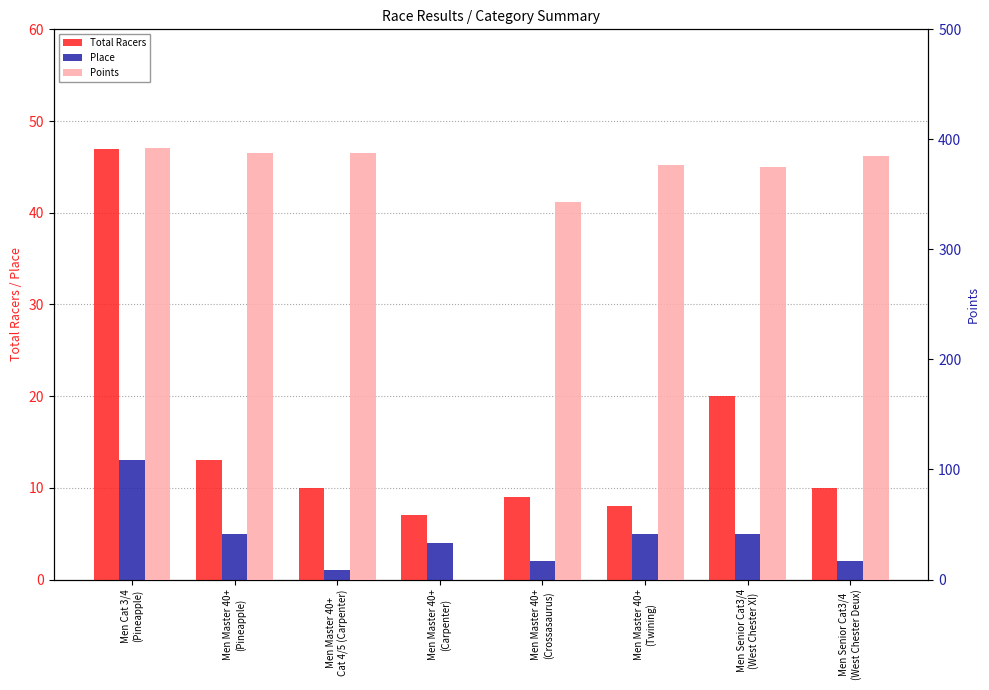

What is the difference between the Total Racers values at Men Master 40+
(Twining) and Men Senior Cat3/4
(West Chester XI)?

12.0